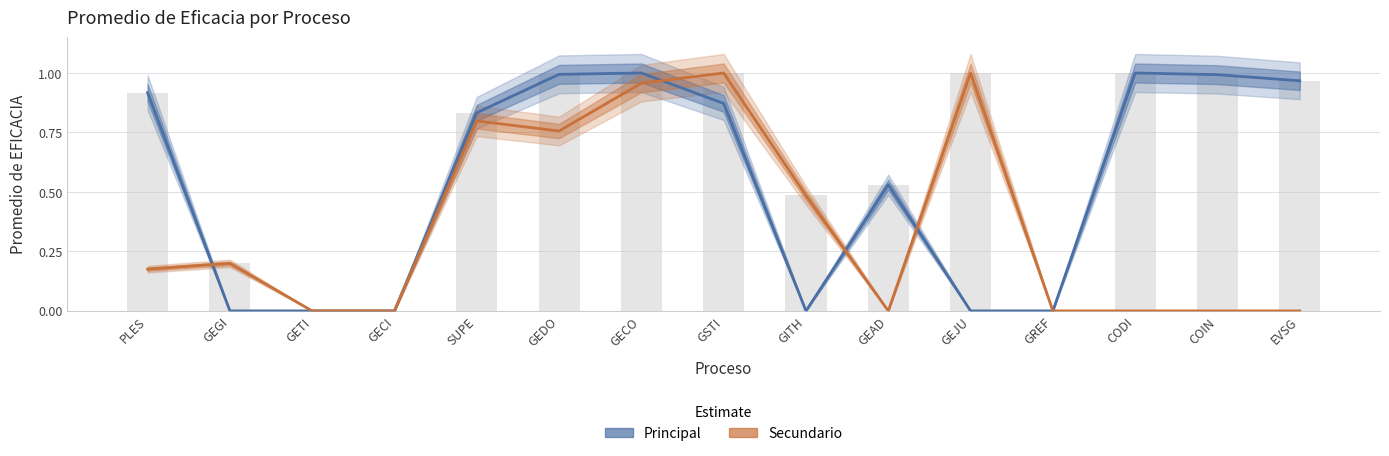

At which label is Principal closest to 0?

GEGI